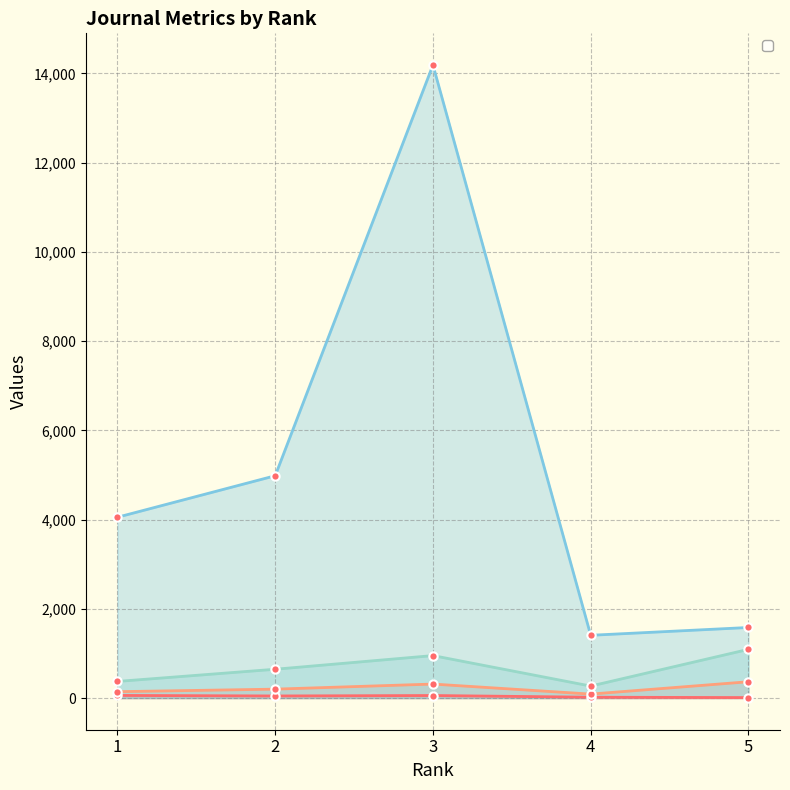

What is the spread (max minus min) of values at 2?

4936